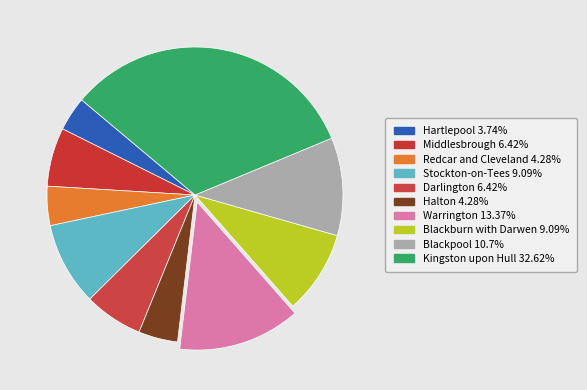

Is there a majority slice in this chart?

No